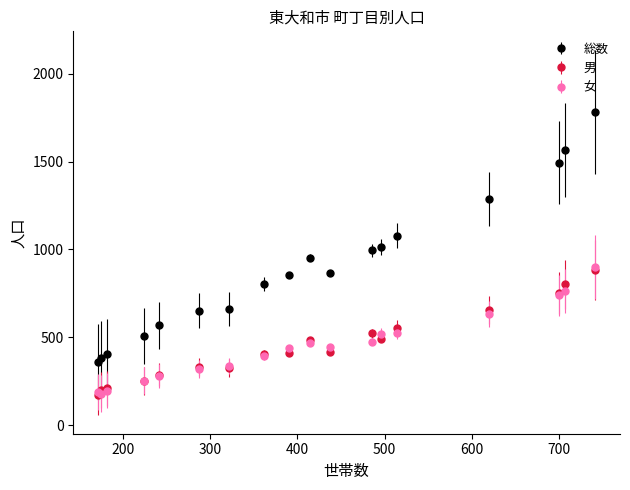

What is the maximum value shown in the chart?

1784